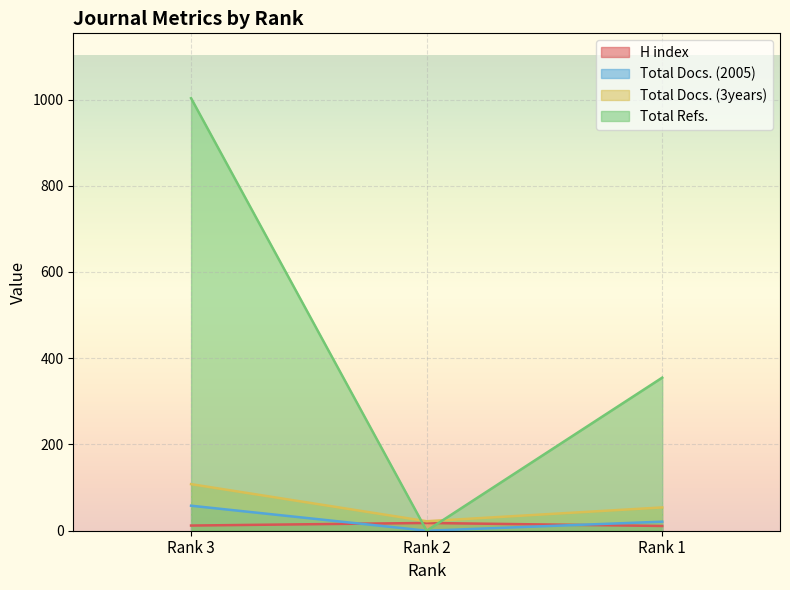

Read the H index value at Rank 3.

12